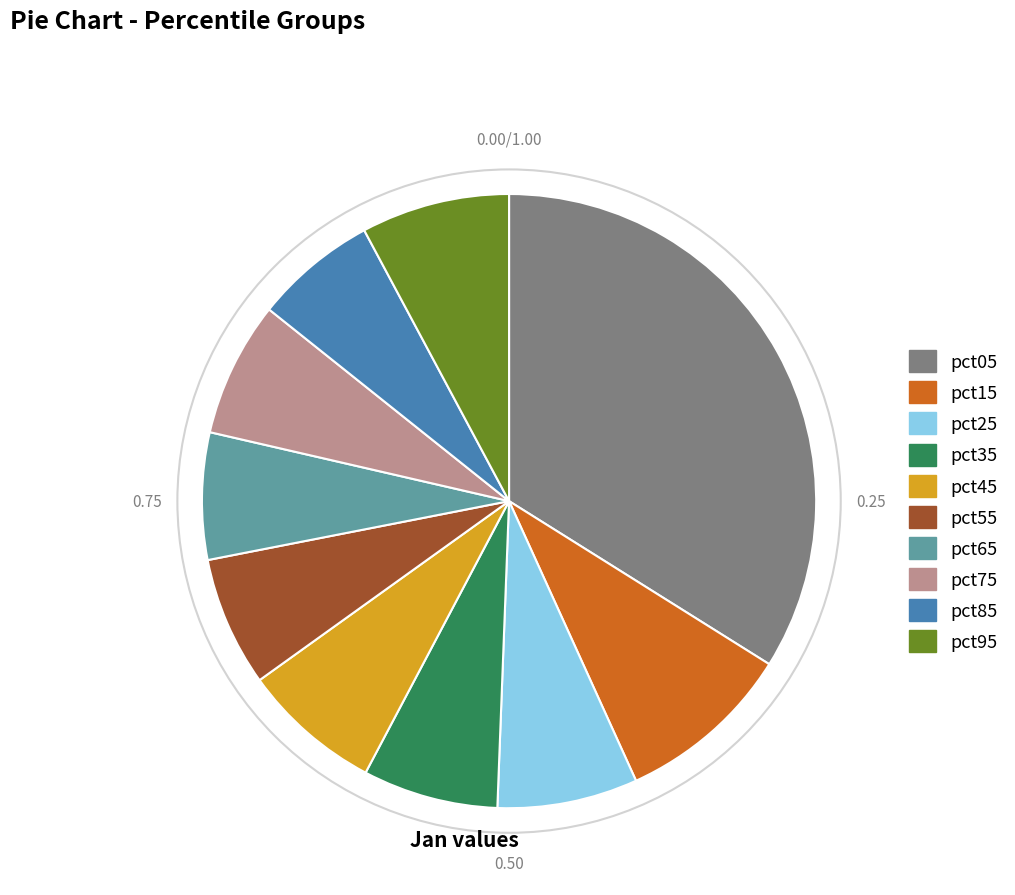

Does pct95 represent more than half of the total?

No